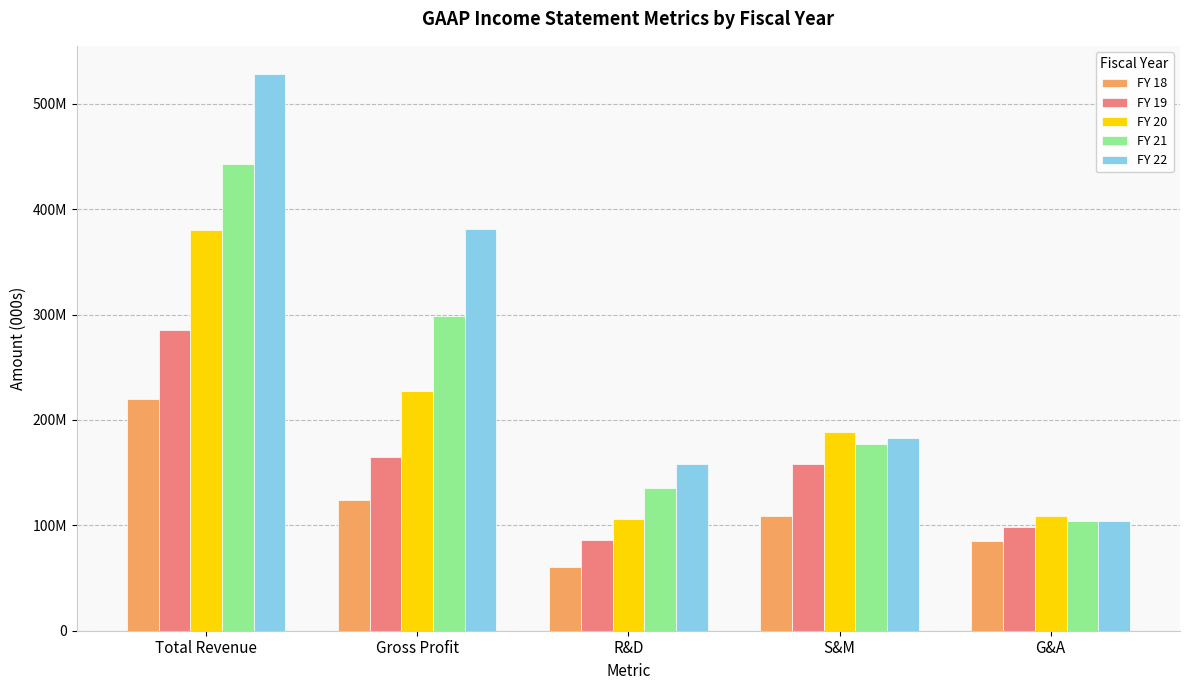

Rank the series by their average value, from lowest to highest.

FY 18, FY 19, FY 20, FY 21, FY 22